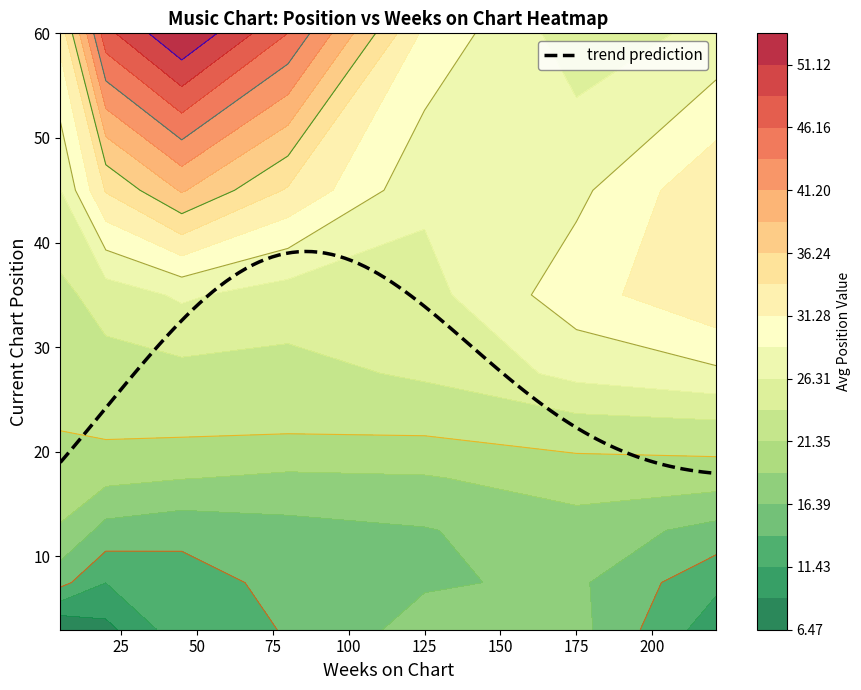

What is the sum of the down values at 8 and 20?

88